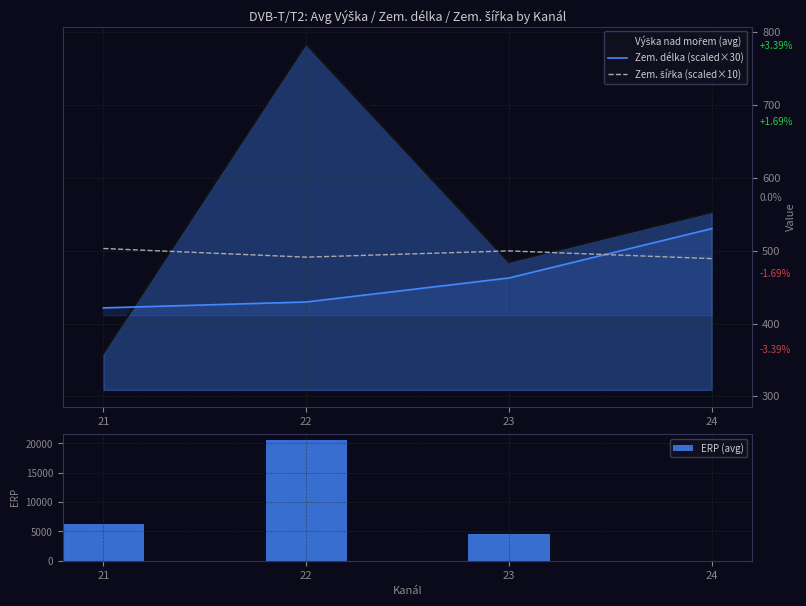

Reading left to right, what are all the values shown in this chart?

Výška nad mořem (avg): 358.9	784.1	484.5	553.0
Zem. délka (scaled×30): 421.5	429.6	462.6	530.4
Zem. šířka (scaled×10): 503.1	491.2	499.8	489.2
ERP (avg): 6234.5	20614.3	4638.2	25.0